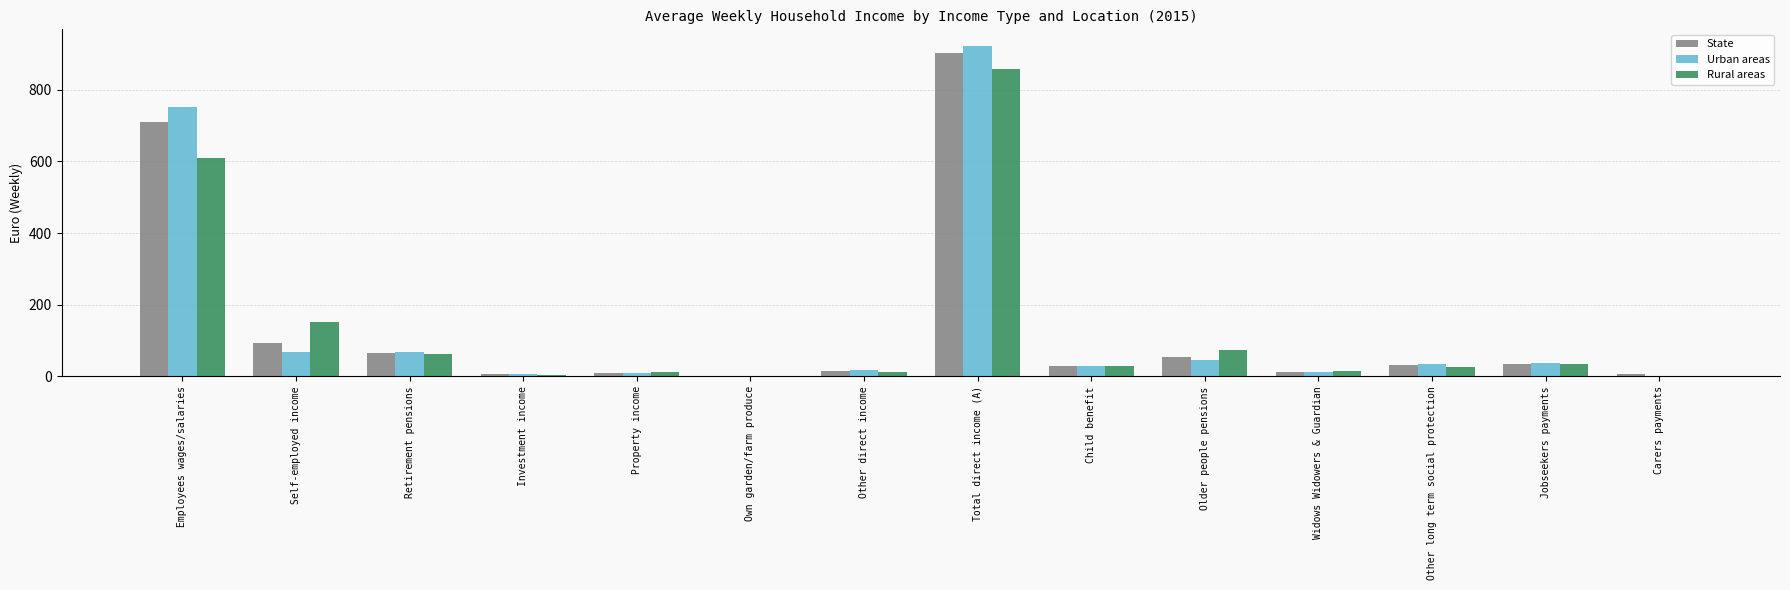

Are the bars grouped side by side (vs. stacked)?

Yes